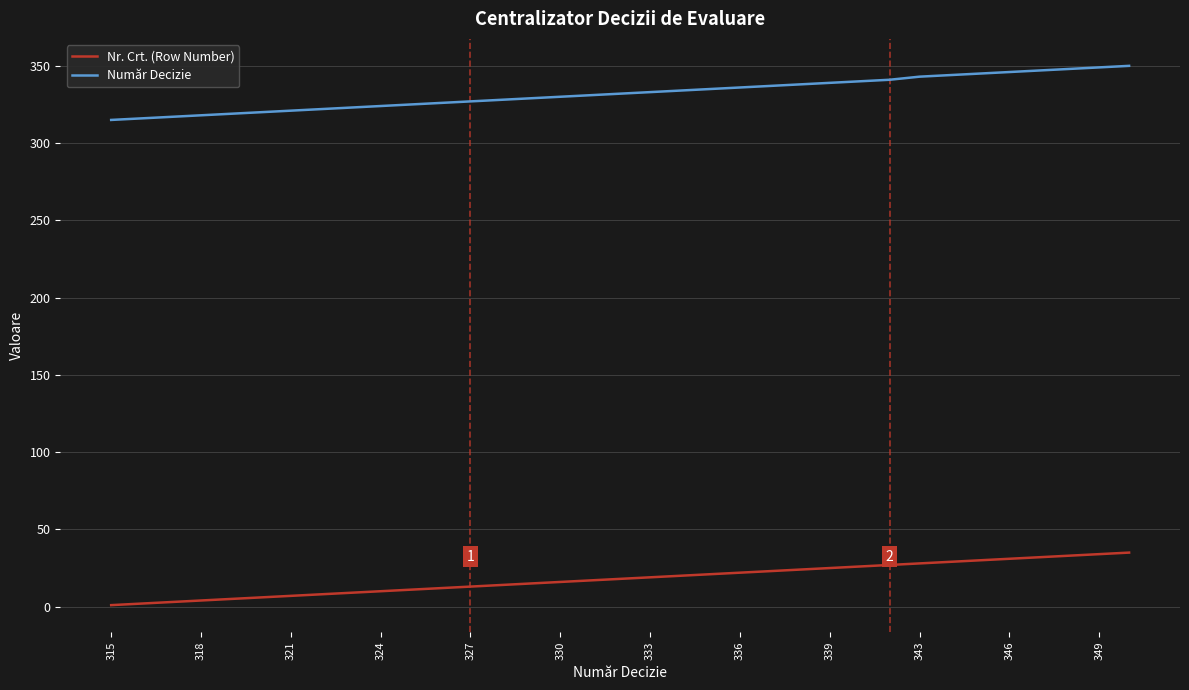

What is the difference between the maximum and minimum values in the Număr Decizie series?

35